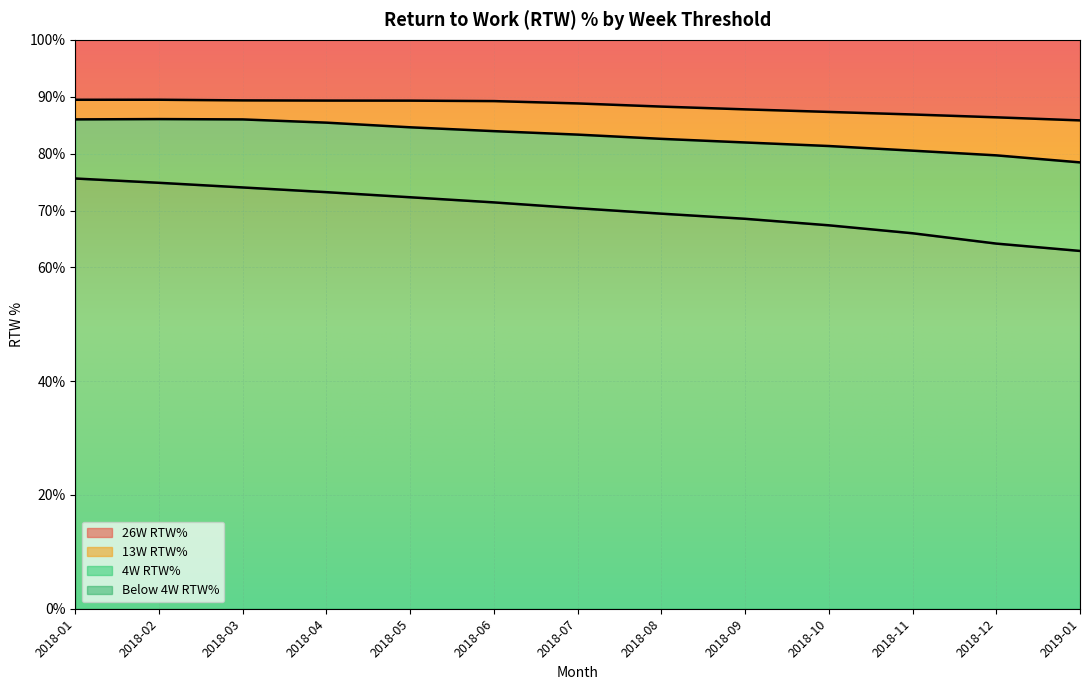

Reading left to right, extract all data points from this chart.

4W RTW%: 0.8	0.7	0.7	0.7	0.7	0.7	0.7	0.7	0.7	0.7	0.7	0.6	0.6
13W RTW%: 0.9	0.9	0.9	0.9	0.8	0.8	0.8	0.8	0.8	0.8	0.8	0.8	0.8
26W RTW%: 0.9	0.9	0.9	0.9	0.9	0.9	0.9	0.9	0.9	0.9	0.9	0.9	0.9